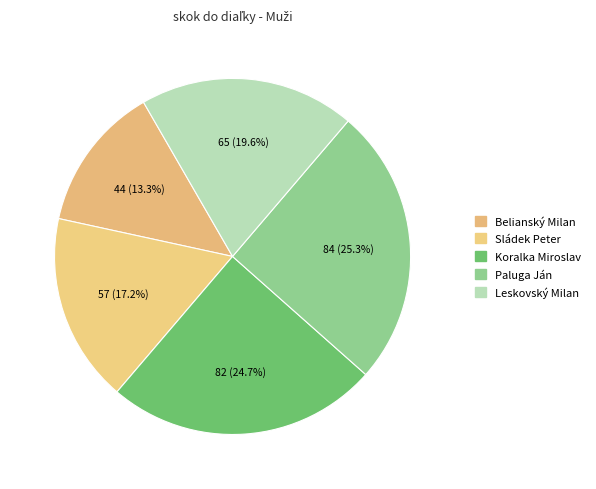

The Paluga Ján slice represents 25% of the pie. True or false?

True